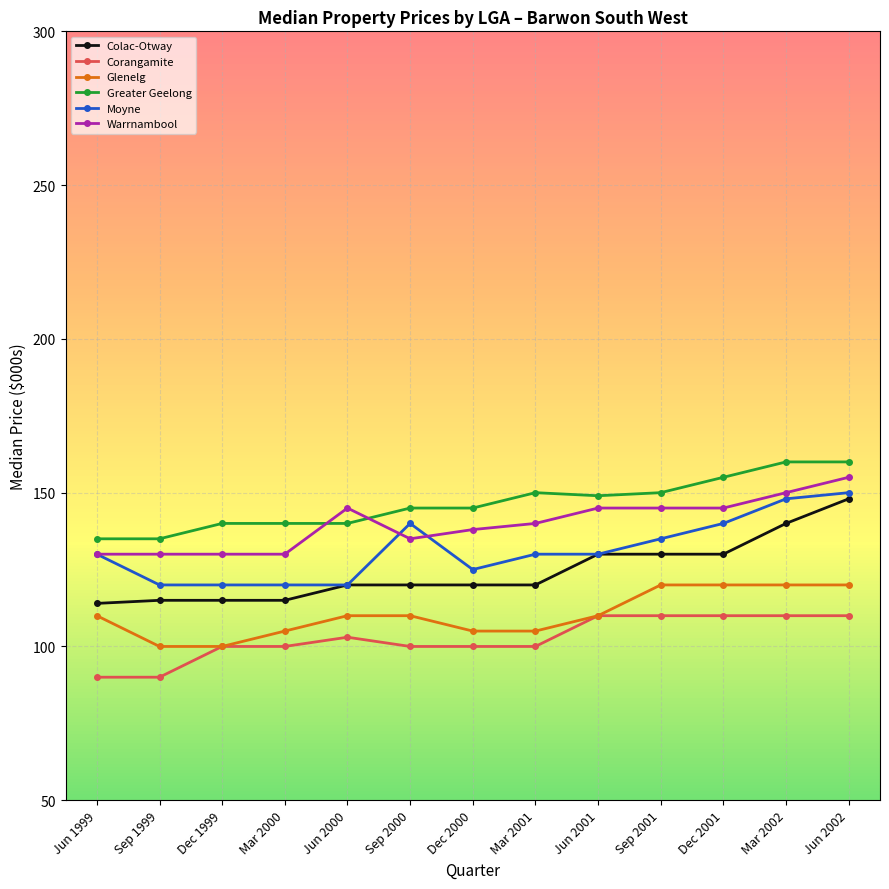

What is the spread (max minus min) of values at Jun 2002?

50